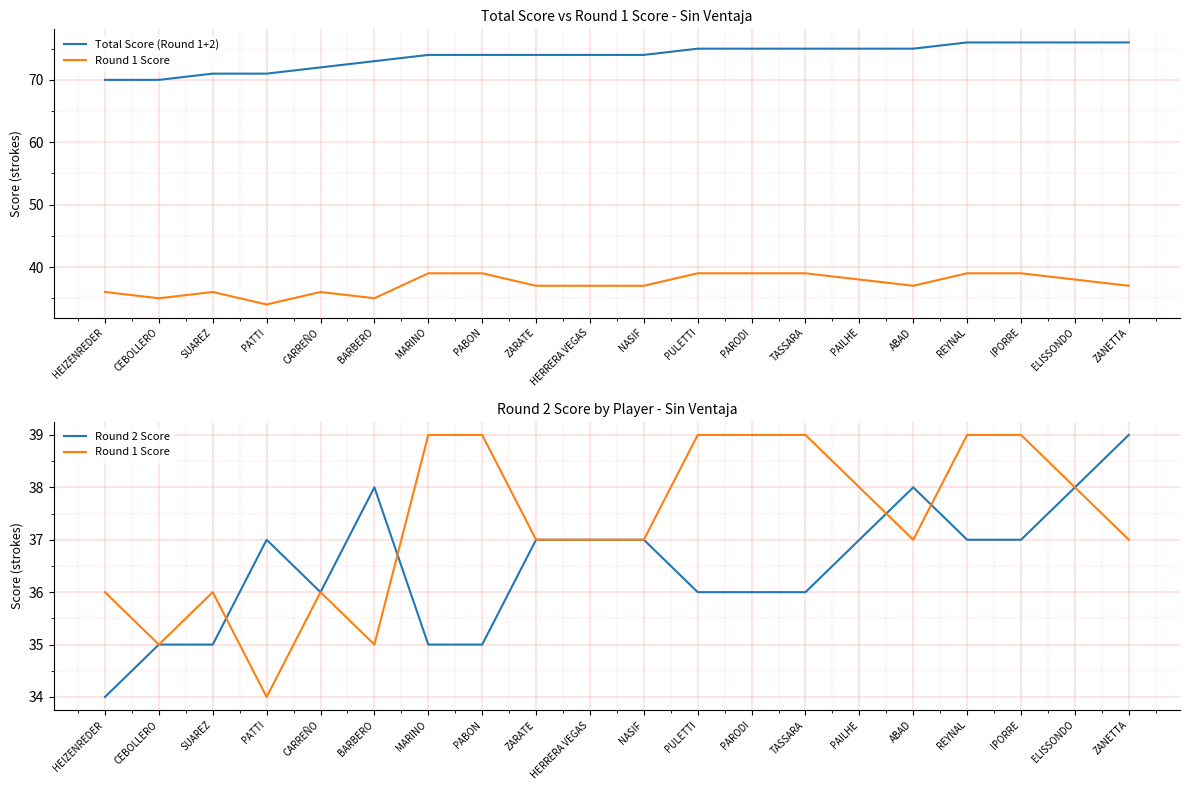

Where is the first local minimum for Round 1 Score?

CEBOLLERO